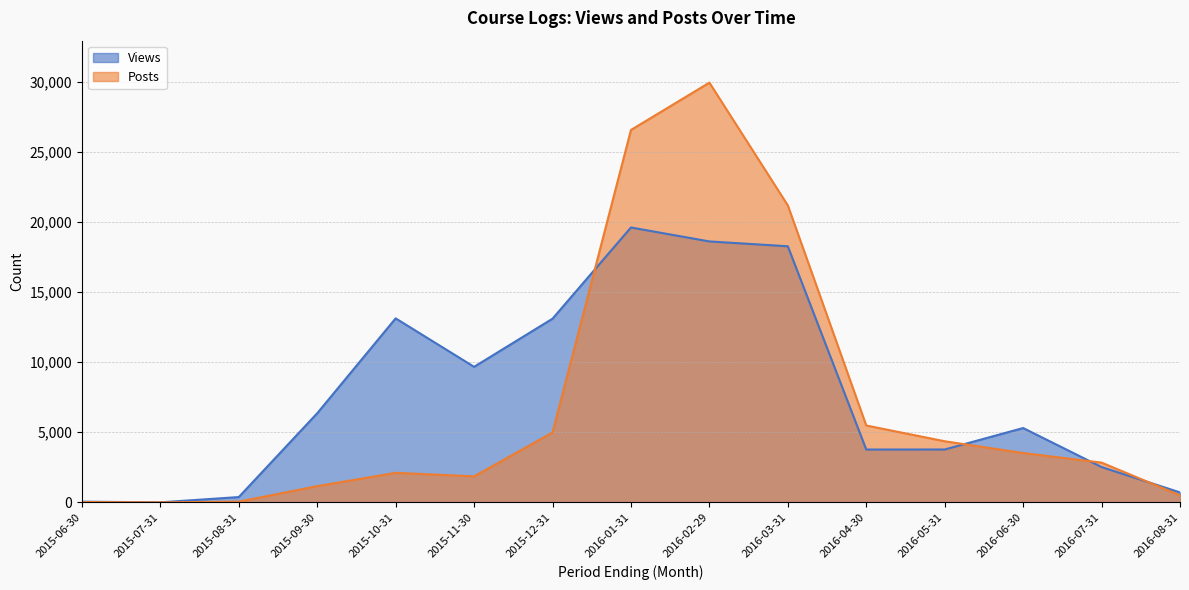

Rank the categories by Views value from lowest to highest.

2015-07-31, 2015-06-30, 2015-08-31, 2016-08-31, 2016-07-31, 2016-04-30, 2016-05-31, 2016-06-30, 2015-09-30, 2015-11-30, 2015-12-31, 2015-10-31, 2016-03-31, 2016-02-29, 2016-01-31